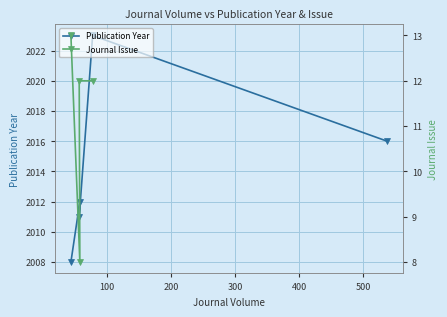

Is it true that the value at 538 is 2016?

True